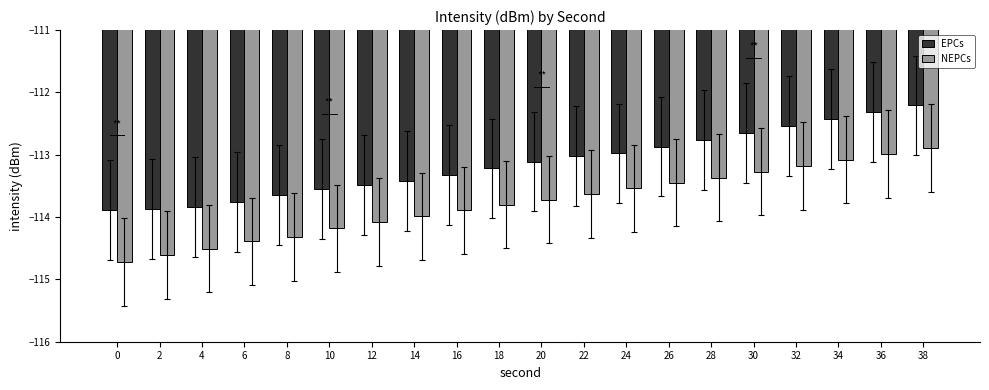

What is the difference between the second highest and minimum values in the NEPCs series?

1.7